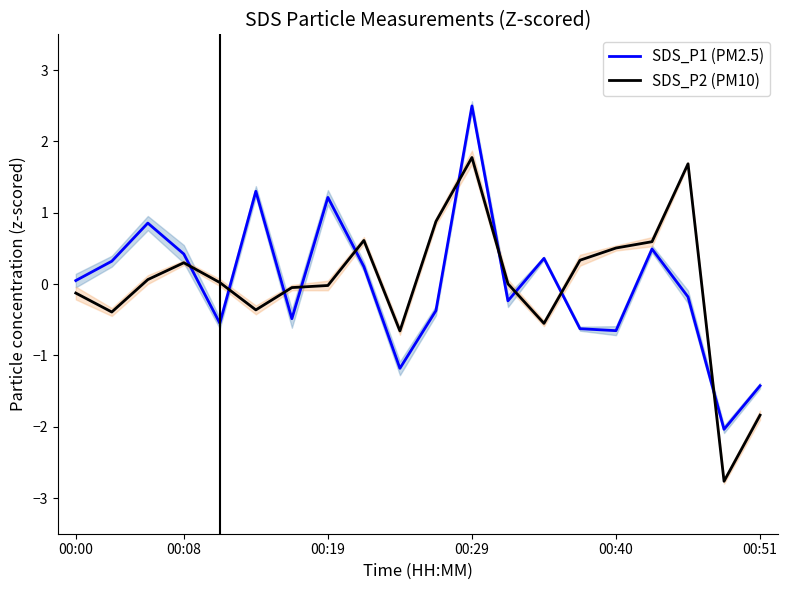

At which label does SDS_P1 (PM2.5) reach its peak?

00:29